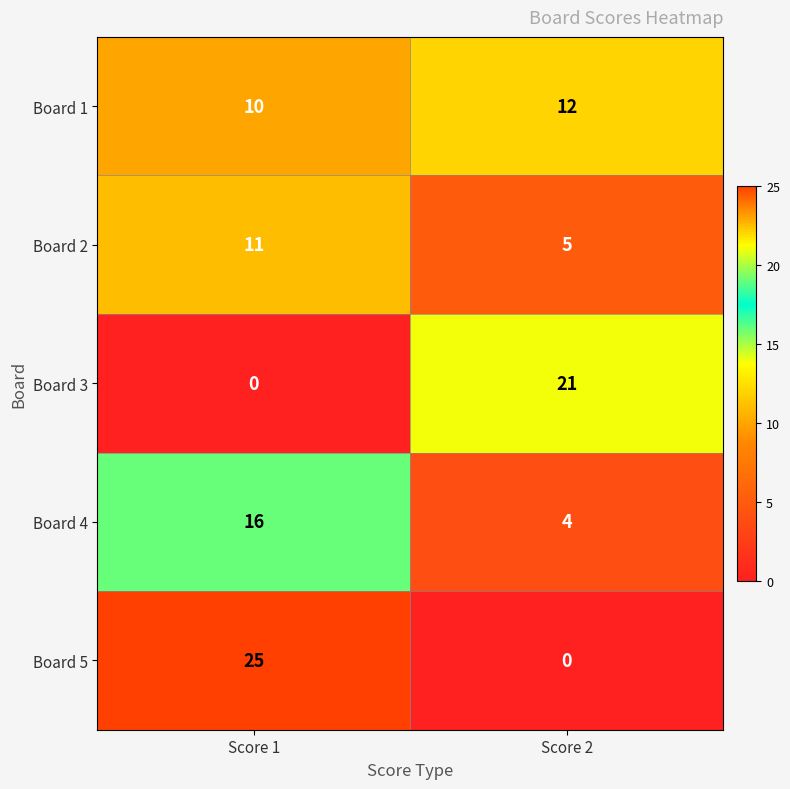

Which label corresponds to the largest value in the chart?

Score 1